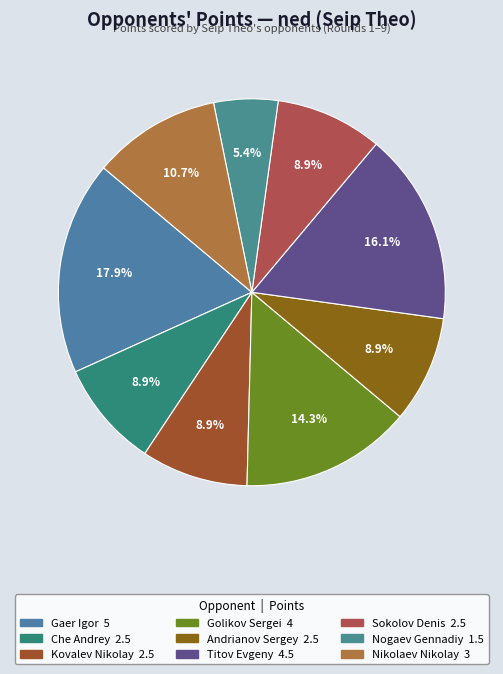

To the nearest percent, what is the average slice percentage?

11%